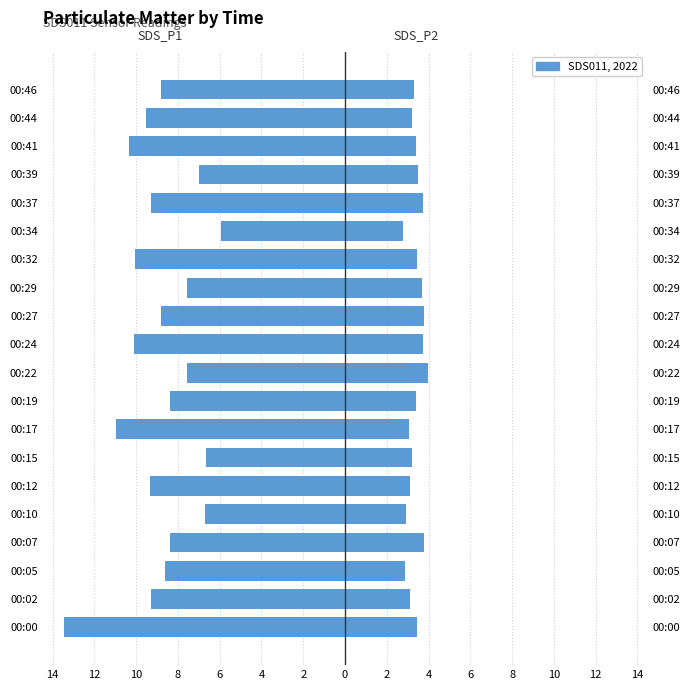

What is the value of the SDS_P1 bar at the 12th from the left?

-8.4